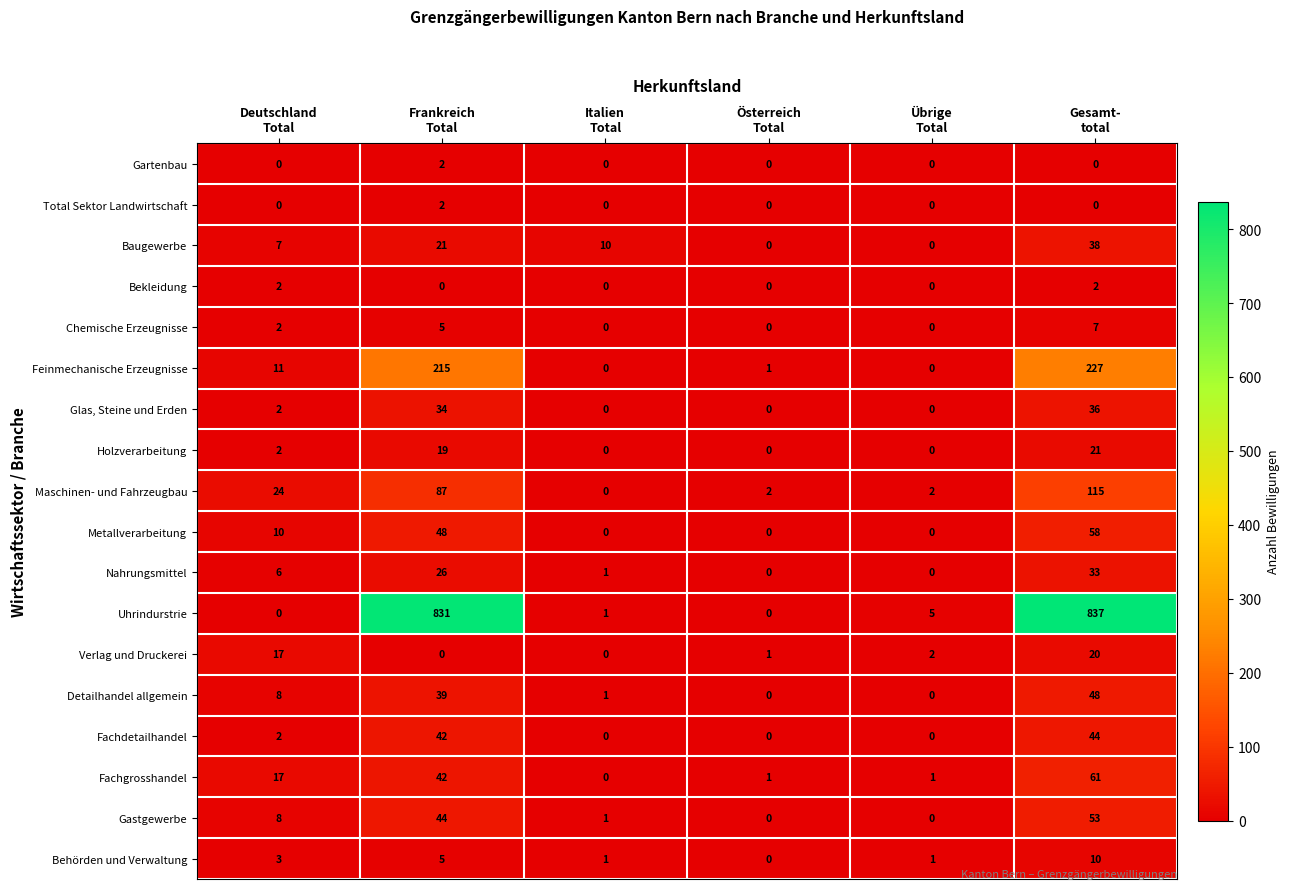

What is the difference between the second highest and second lowest values in the Detailhandel allgemein series?

39